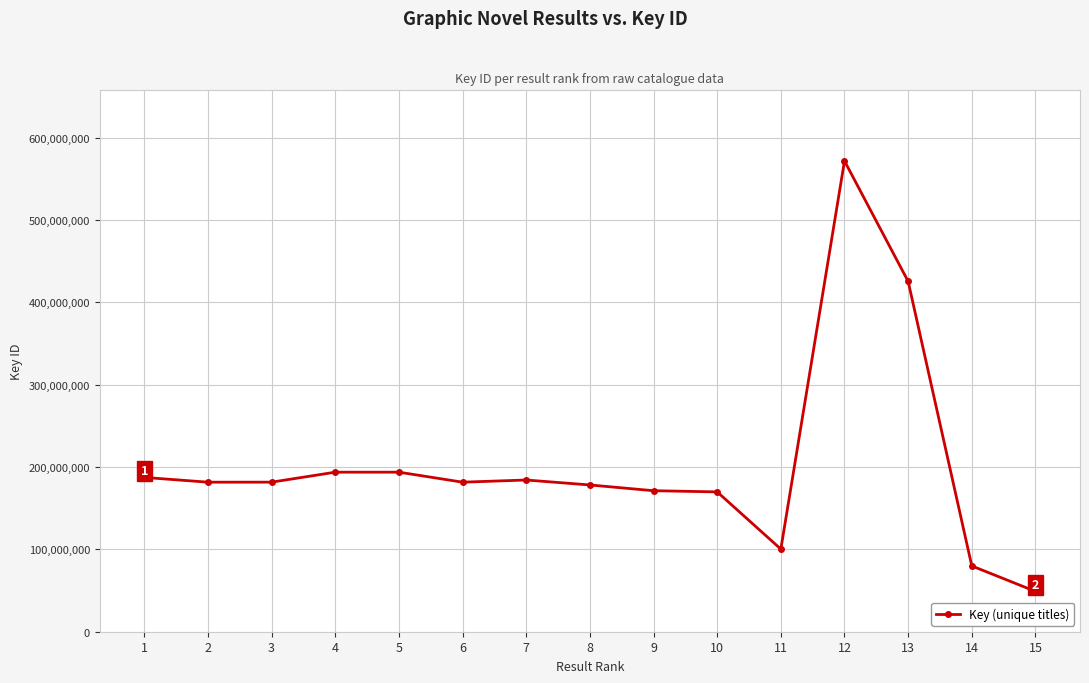

What is the average value?

203367281